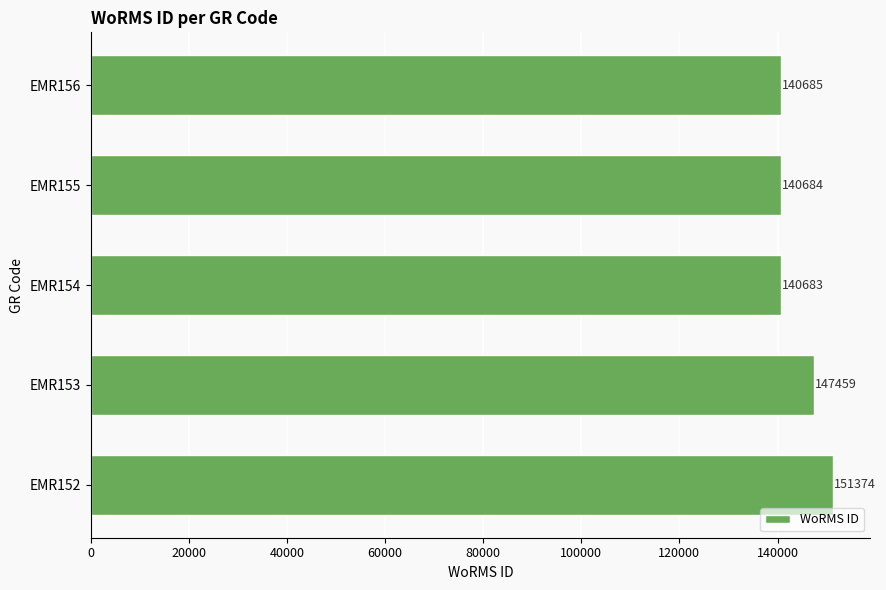

Are the bars horizontal?

Yes